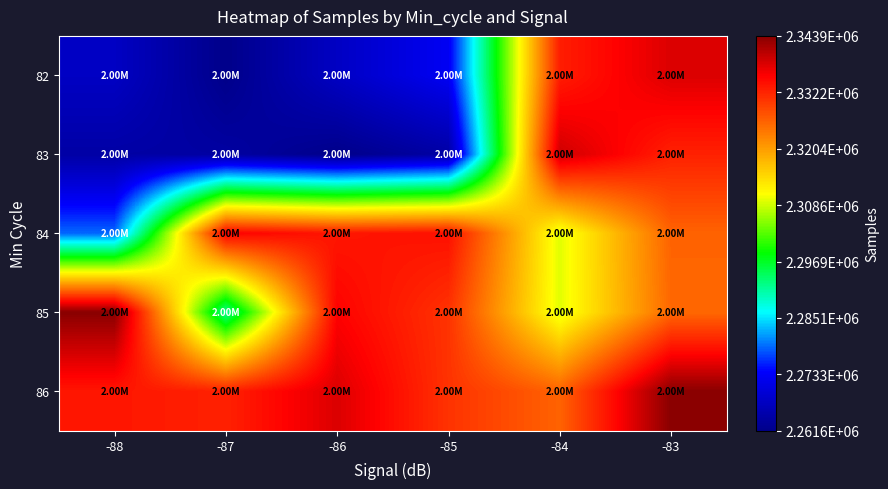

Rank the series by their maximum value, from lowest to highest.

84, 82, 83, 85, 86